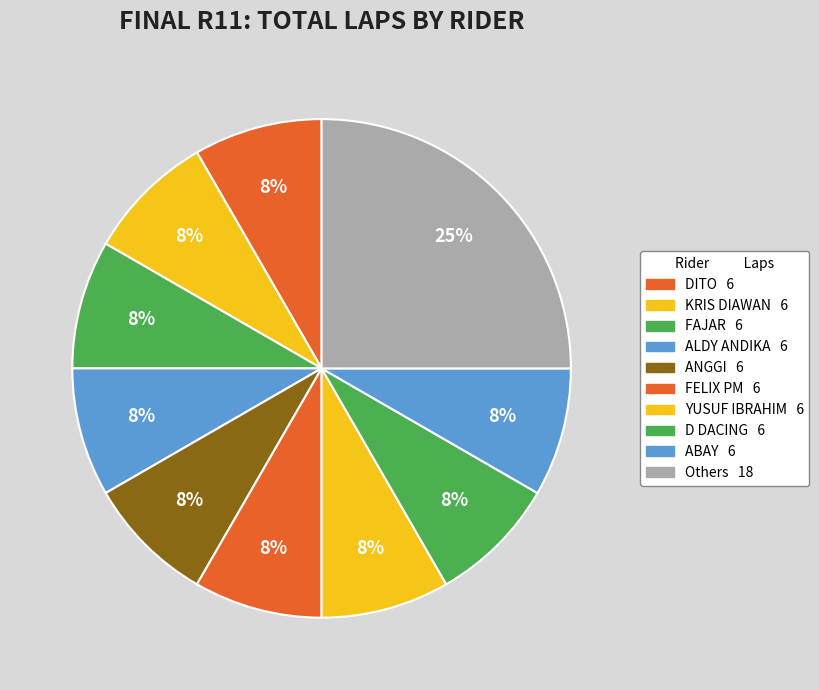

How many segments does this pie chart have?

10